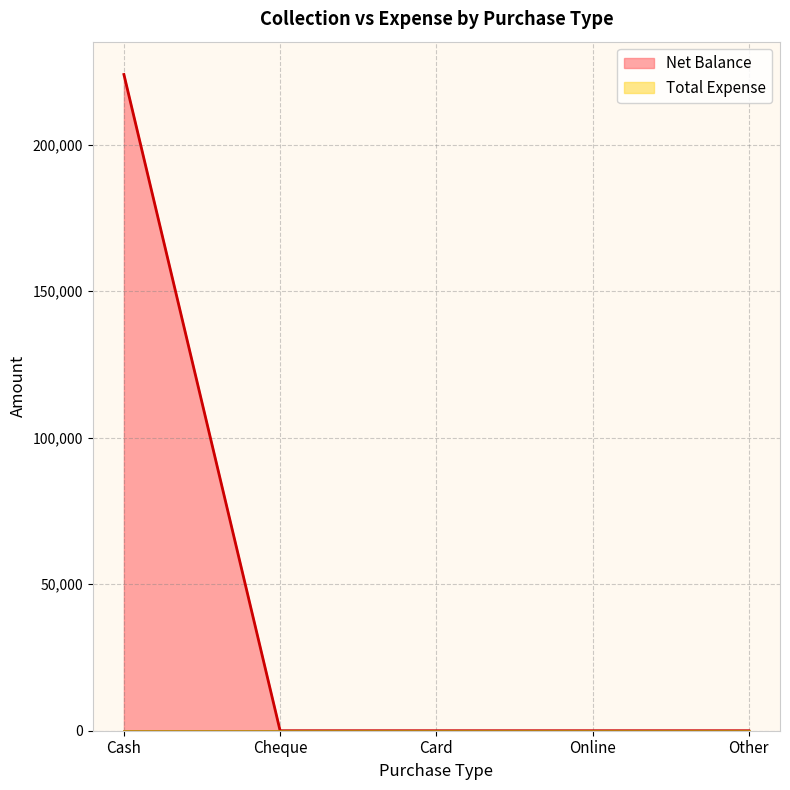

What is the label of the 4th point from the left?

Online